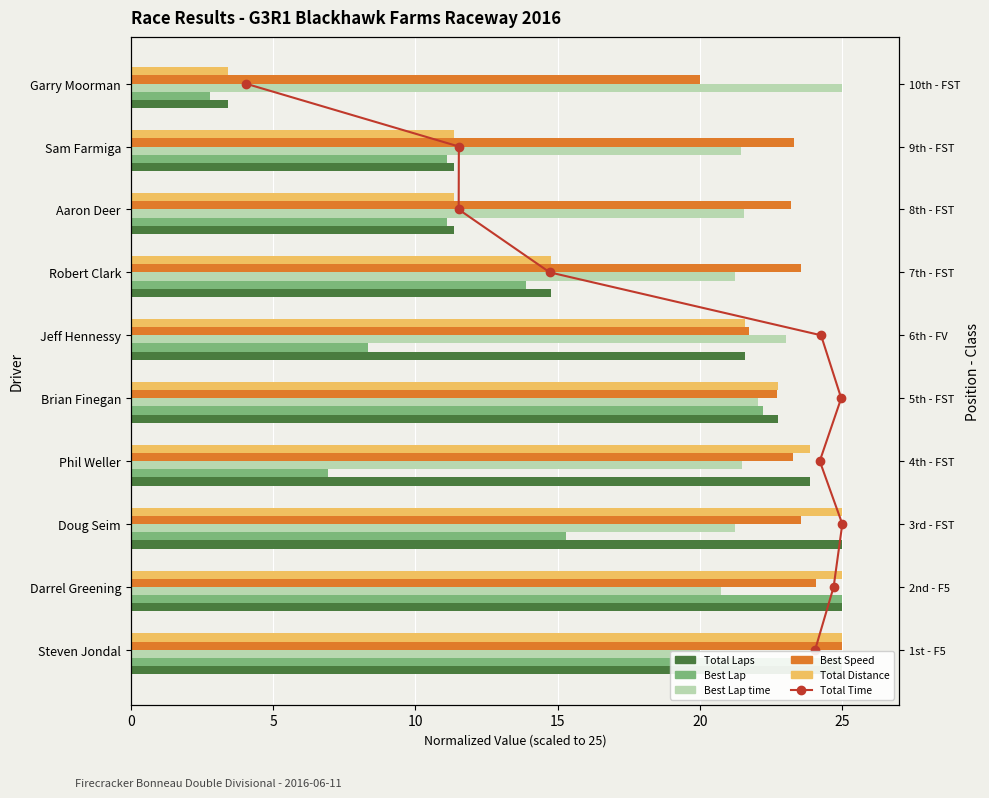

What is the difference between the Best Lap values at Brian Finegan and Darrel Greening?

2.8